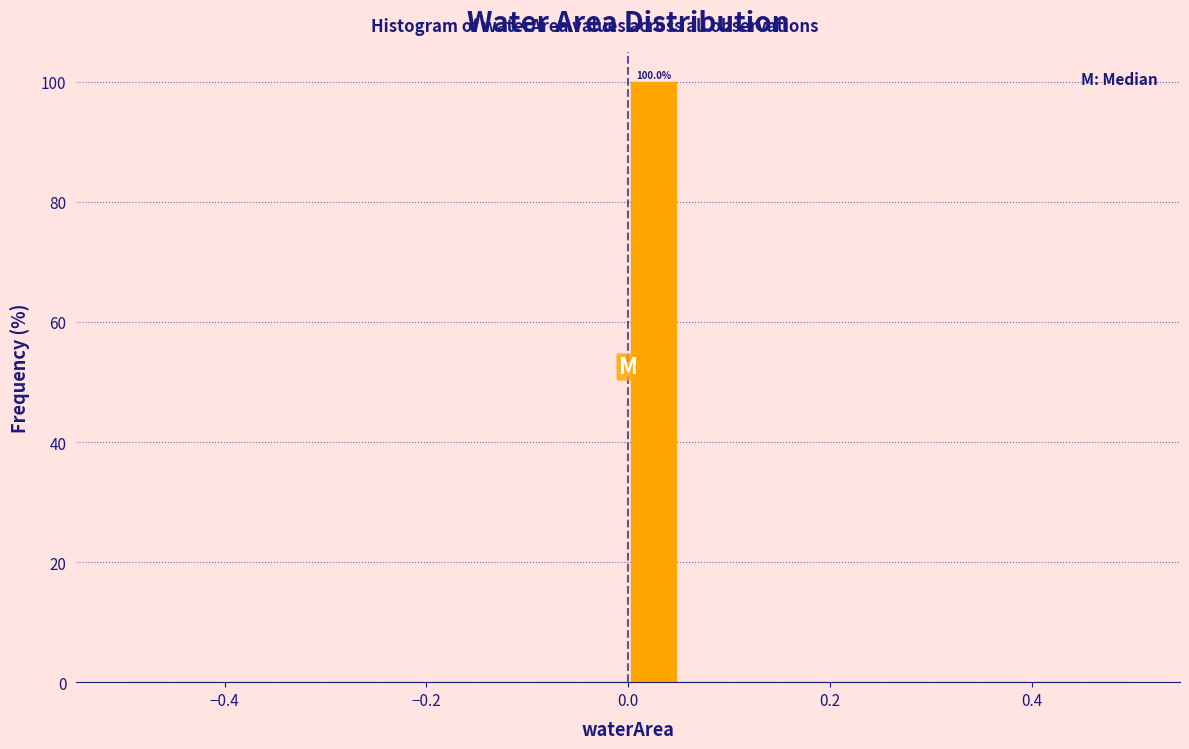

Read against the x-axis, roughly where is the centre of the tallest bar?

0.02